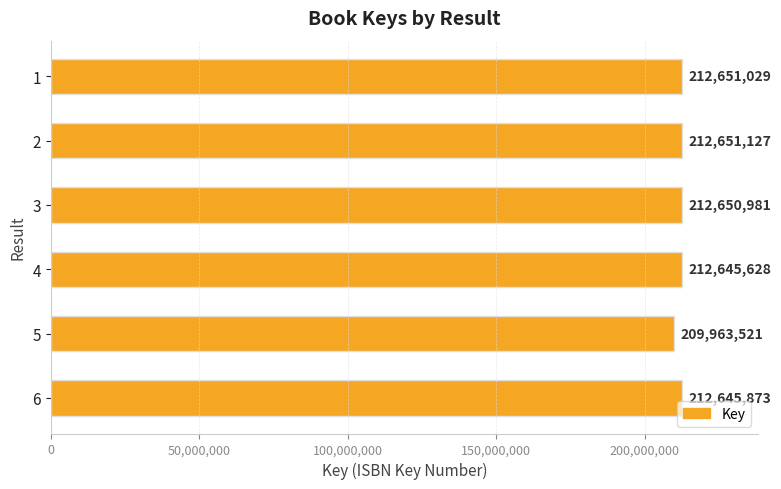

What is the change in value from 1 to 3?

-48